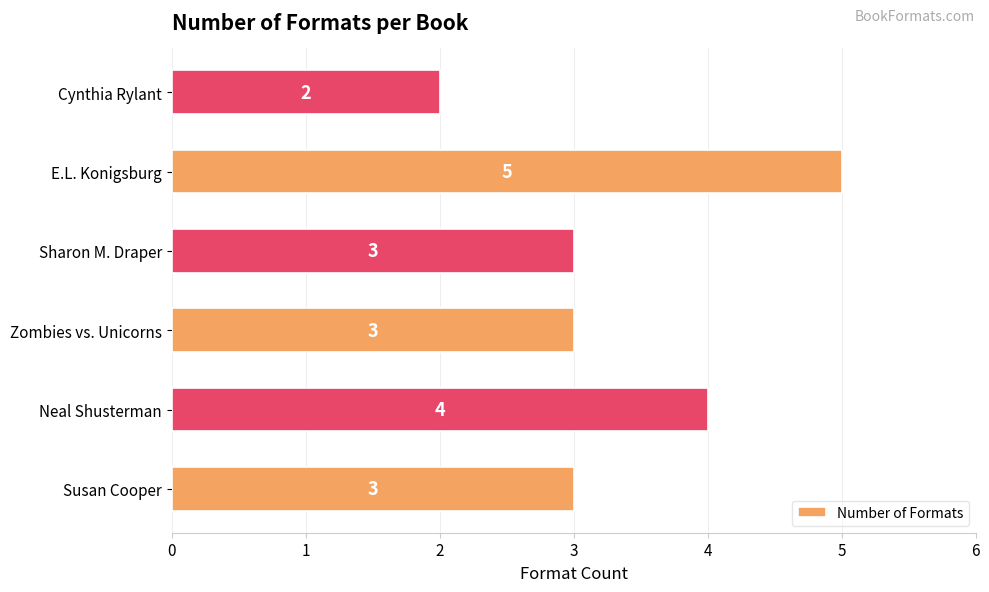

What is the ratio of the value at Neal Shusterman to the value at Zombies vs. Unicorns?

1.3